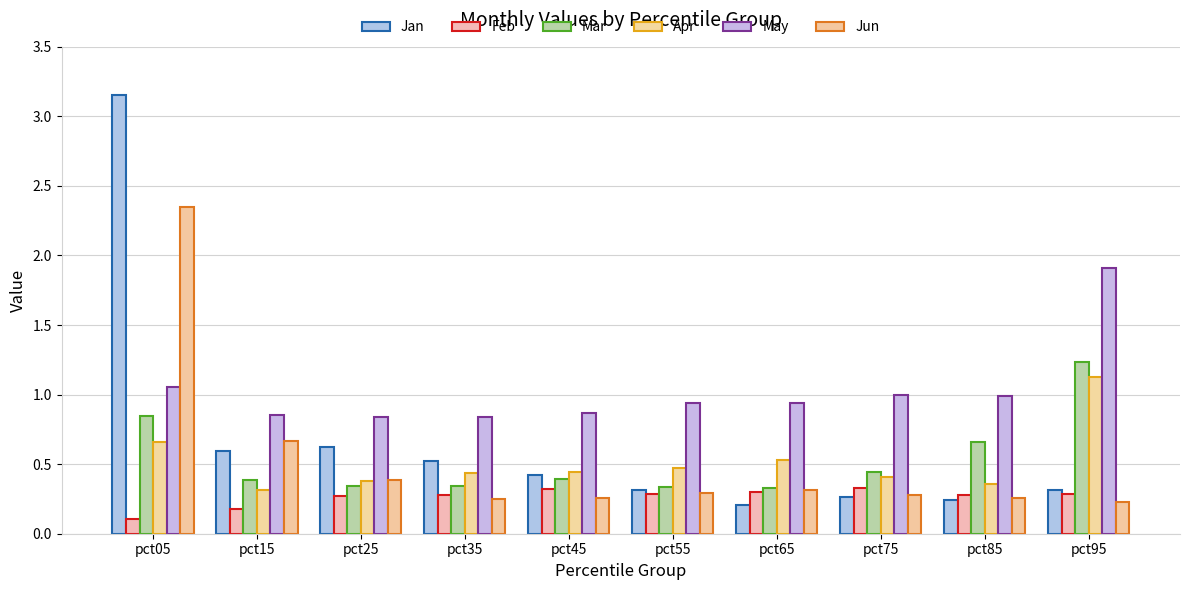

What is the total value across all series at pct55?

2.6